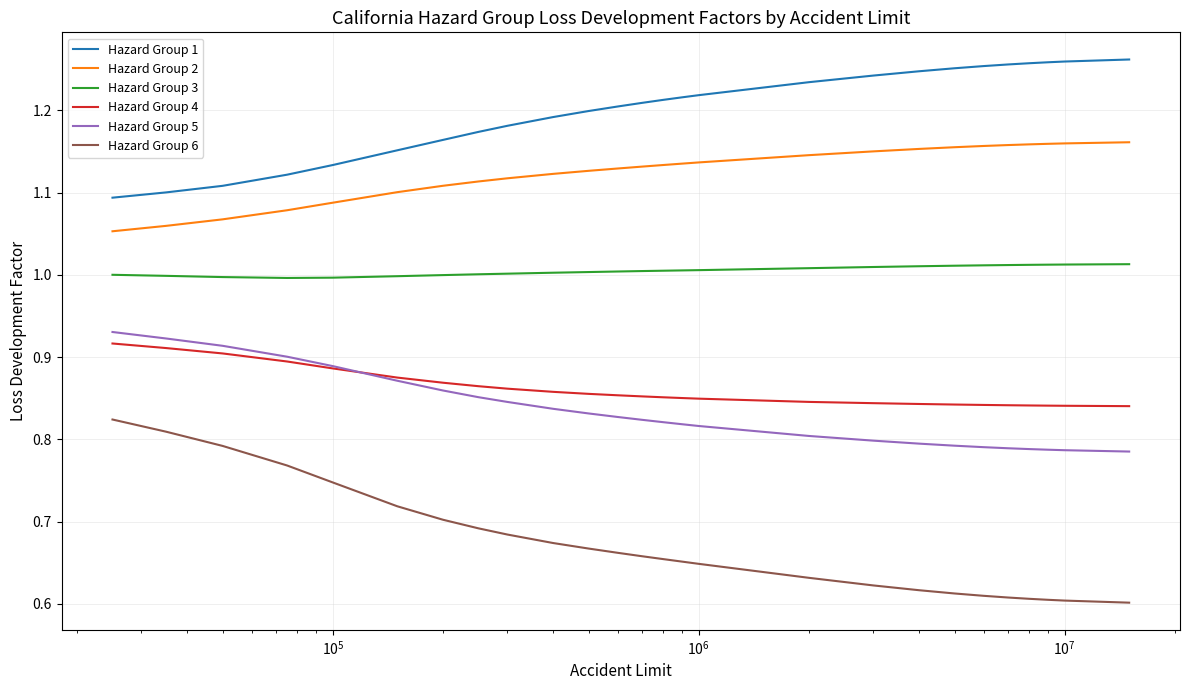

How many series are shown in this chart?

6